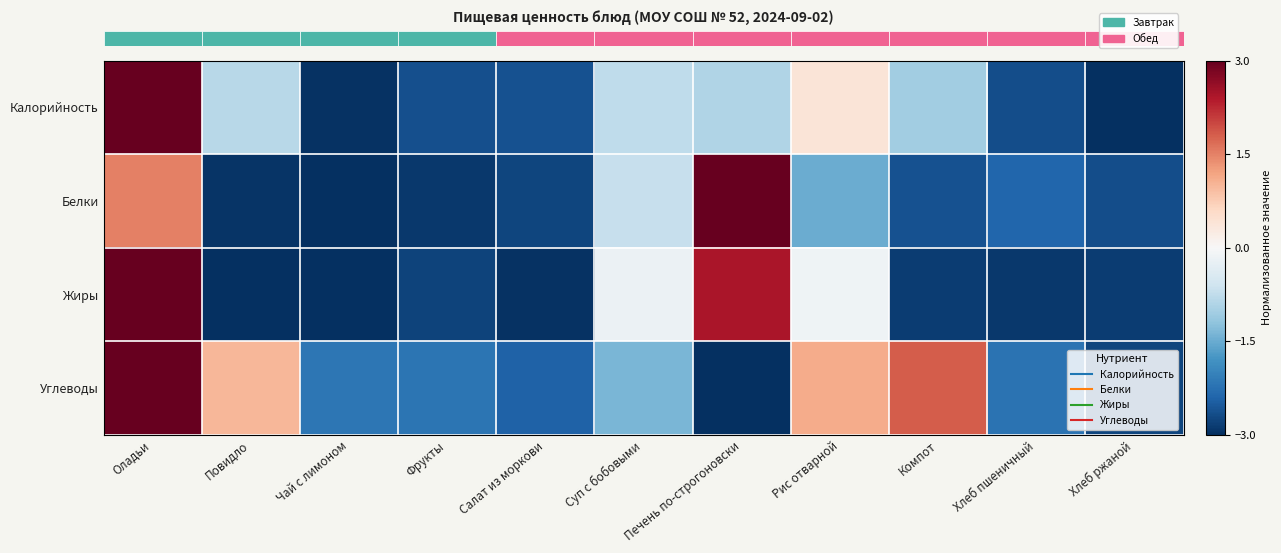

How many data points does each series have?

11